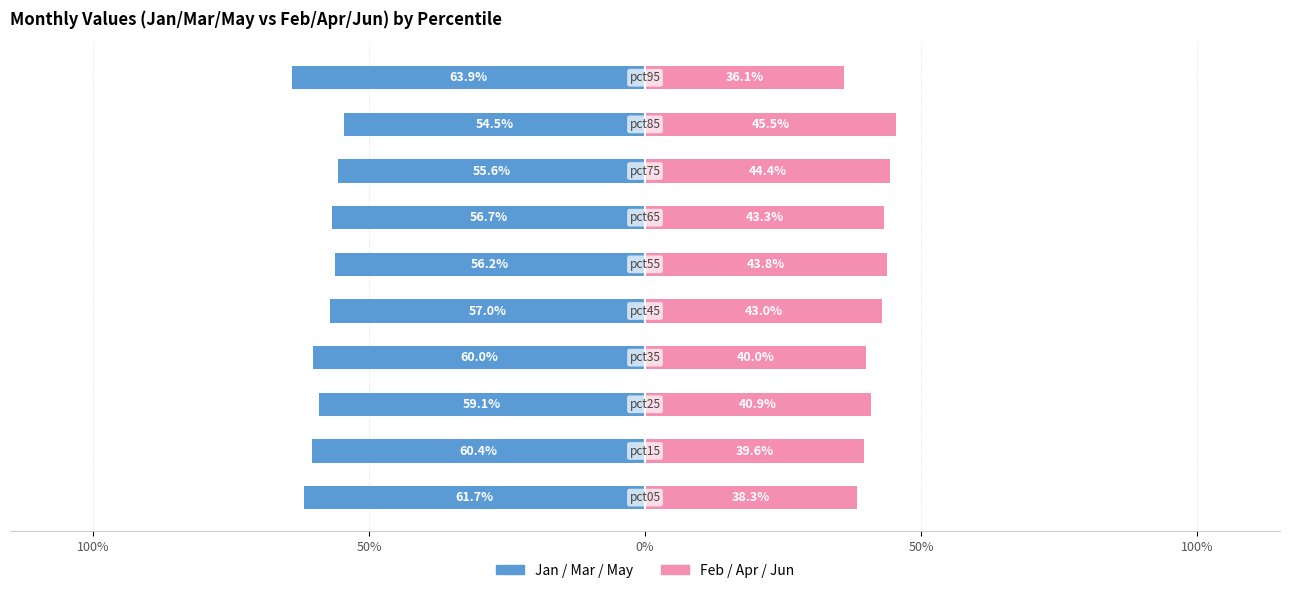

What is the maximum value for May?

0.7